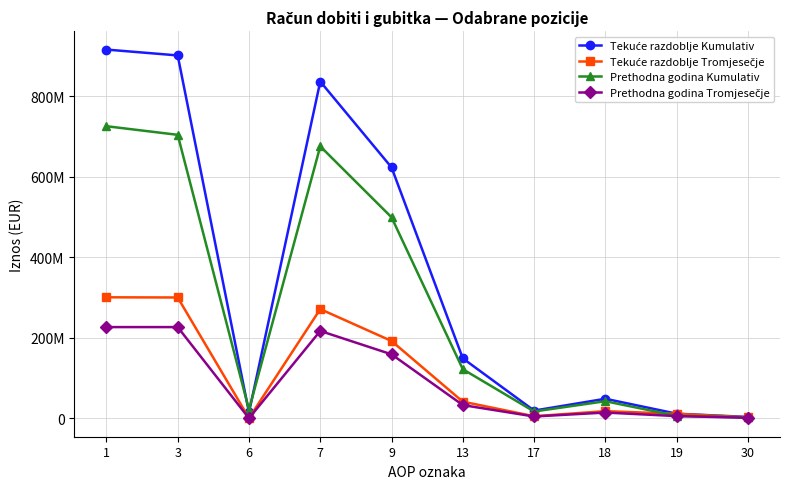

Reading left to right, extract all data points from this chart.

Tekuće razdoblje Kumulativ: 915592028	901050924	14541104	836243388	623001200	148773363	19138408	48479519	11401073	3298325
Tekuće razdoblje Tromjesečje: 300429811	299966667	463144	271099887	191920582	41265464	5127970	17714555	11167577	2319542
Prethodna godina Kumulativ: 725259834	703872357	21387477	675345890	499092728	121841187	16906366	42379636	6138389	2075818
Prethodna godina Tromjesečje: 226458209	226458209	0	216872893	158821096	32782151	4463703	14240858	5437702	1221450